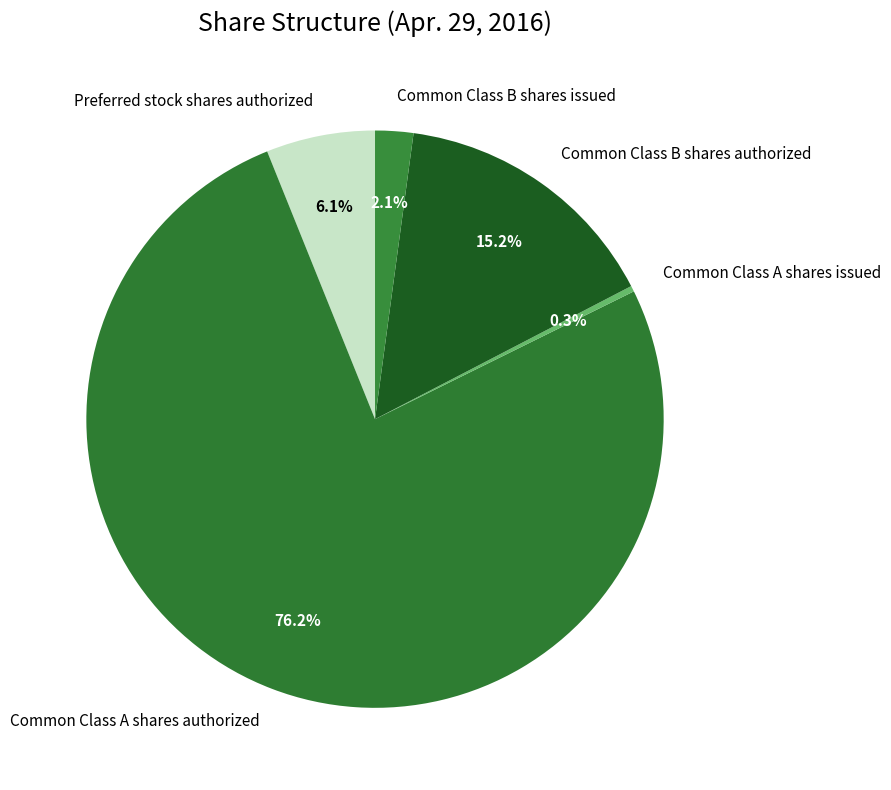

What is the largest slice in the pie chart?

Common Class A shares authorized